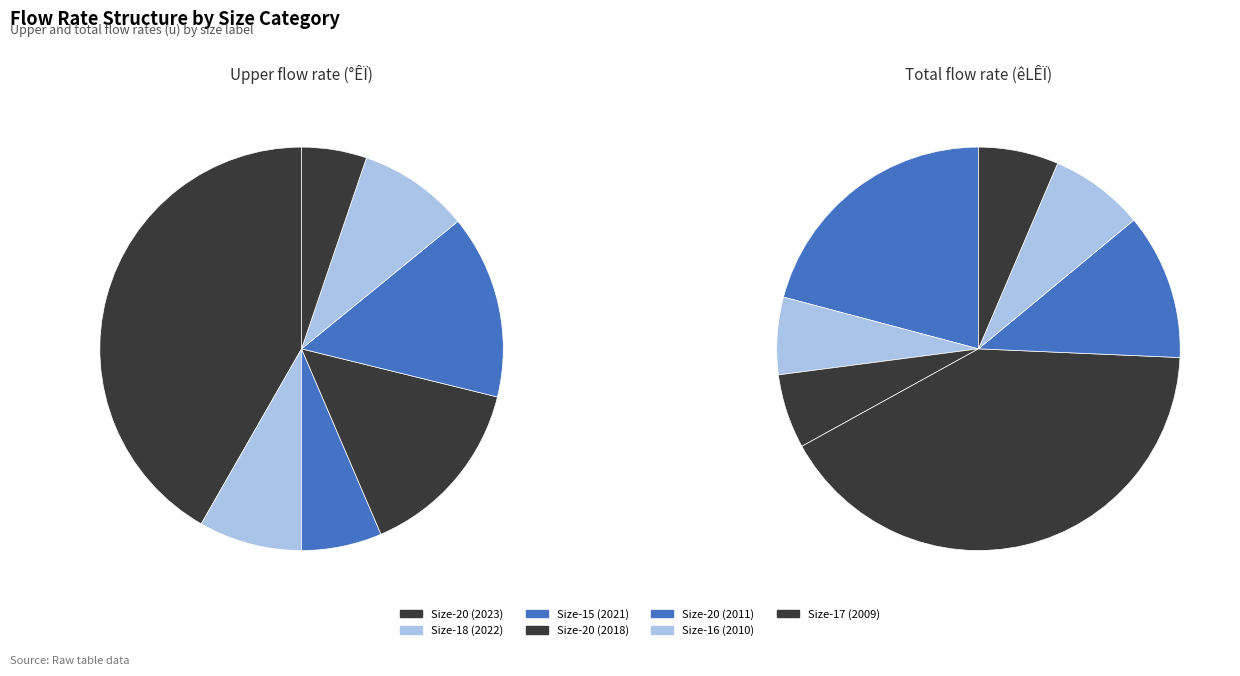

Which slice is the largest?

20